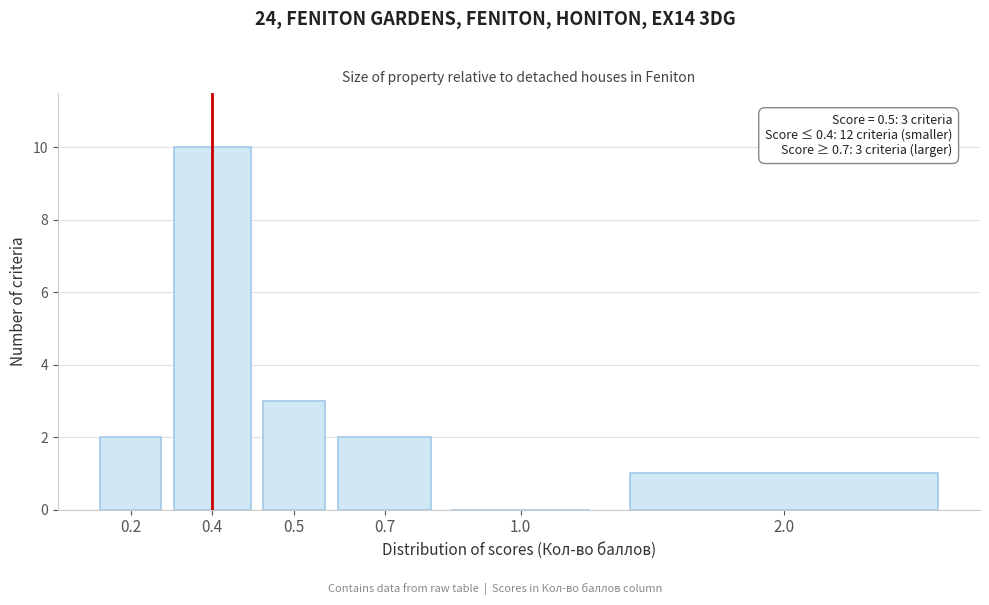

Reading left to right, extract all data points from this chart.

0.2=2	0.4=10	0.5=3	0.7=2	1.0=0	2.0=1